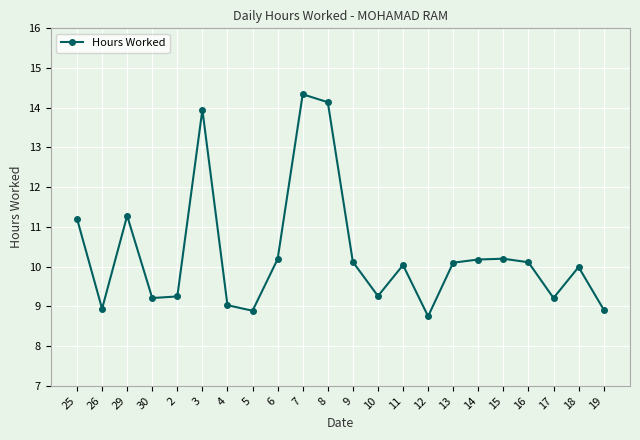

What is the minimum value shown in the chart?

8.8